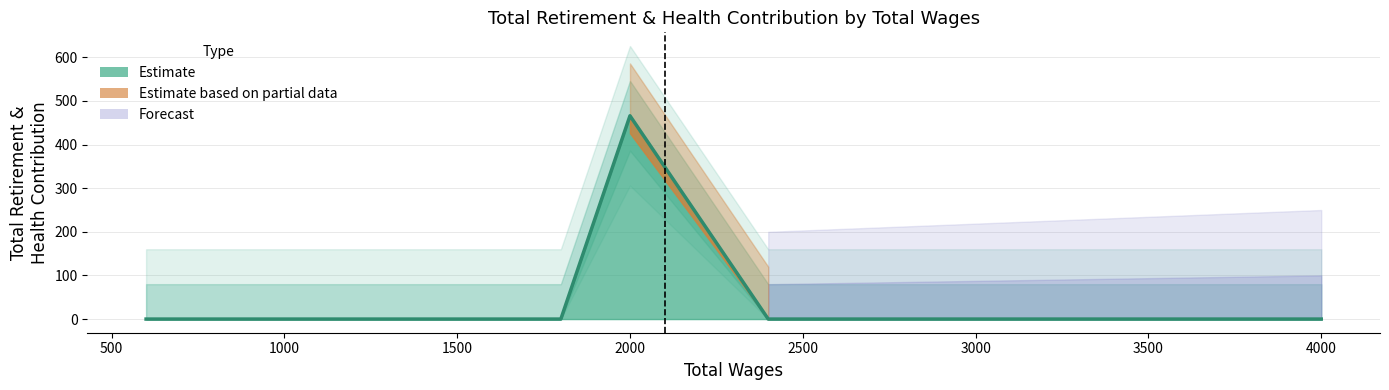

What is the greatest value displayed?

466